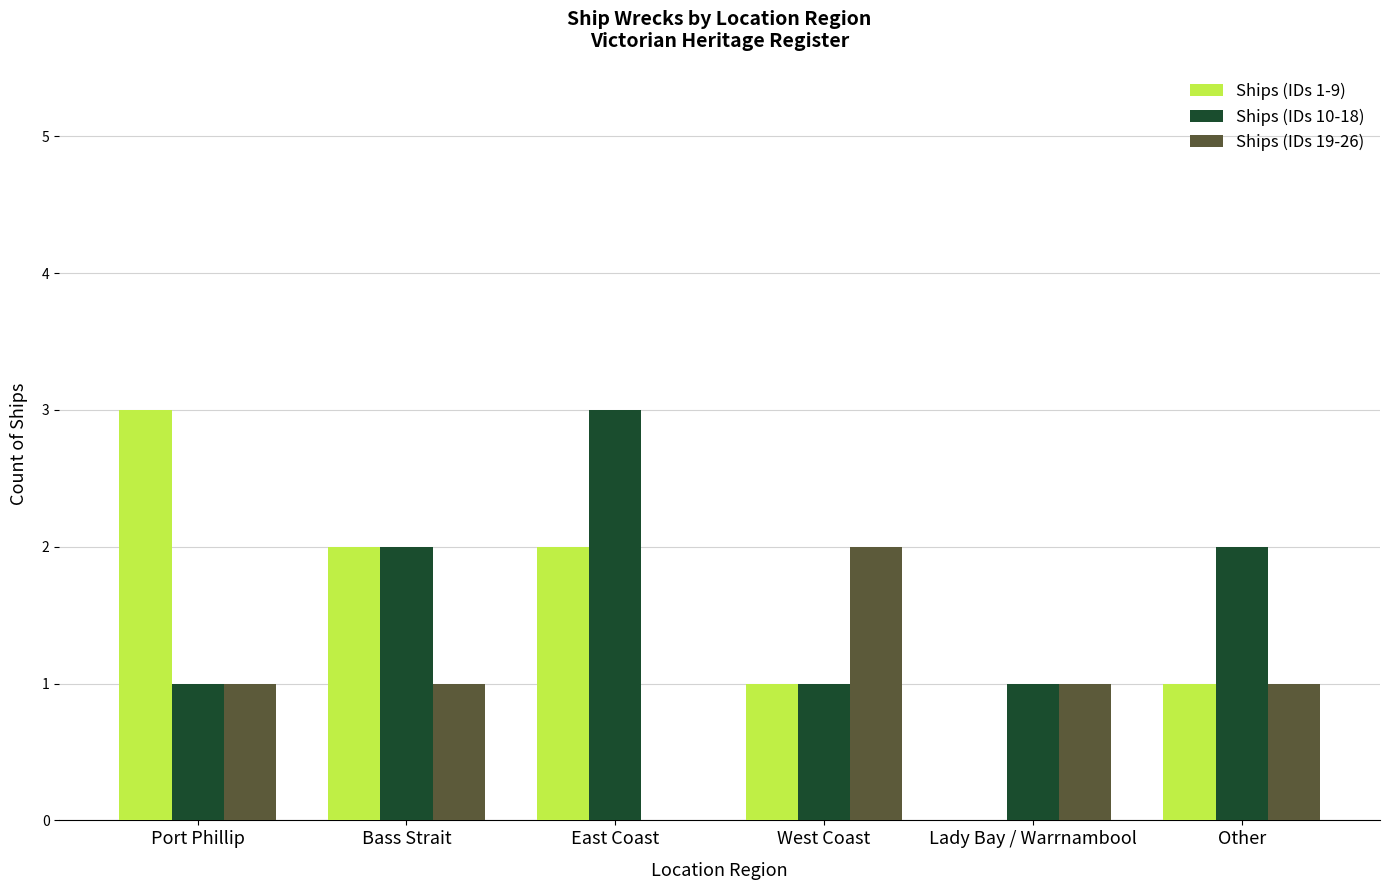

At which label does Ships (IDs 10-18) reach its peak?

East Coast